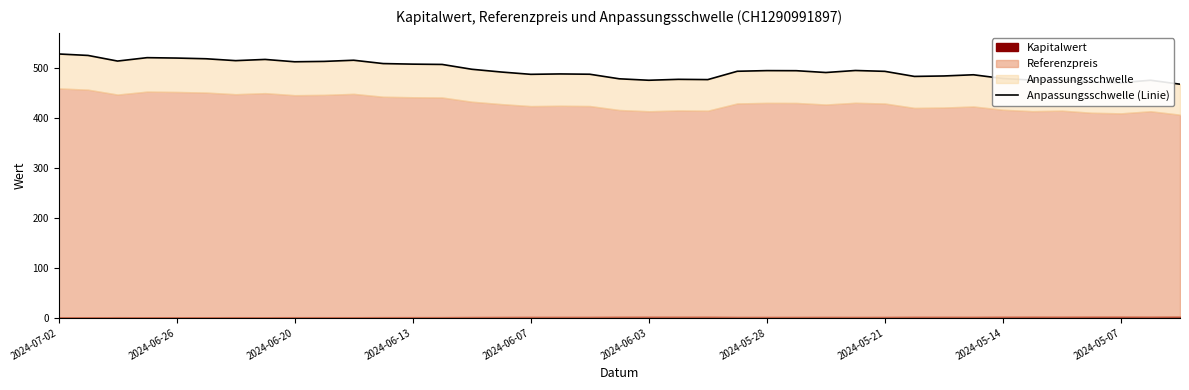

Reading left to right, what are all the values shown in this chart?

528.2	525.2	514.0	520.8	520.0	518.6	514.8	517.2	512.6	513.3	515.6	509.0	507.8	507.2	497.6	492.1	487.4	488.2	487.6	478.5	475.5	477.4	476.9	493.5	494.9	494.7	491.1	495.1	493.4	483.2	484.1	486.5	479.0	475.8	477.0	472.1	470.7	475.6	467.7